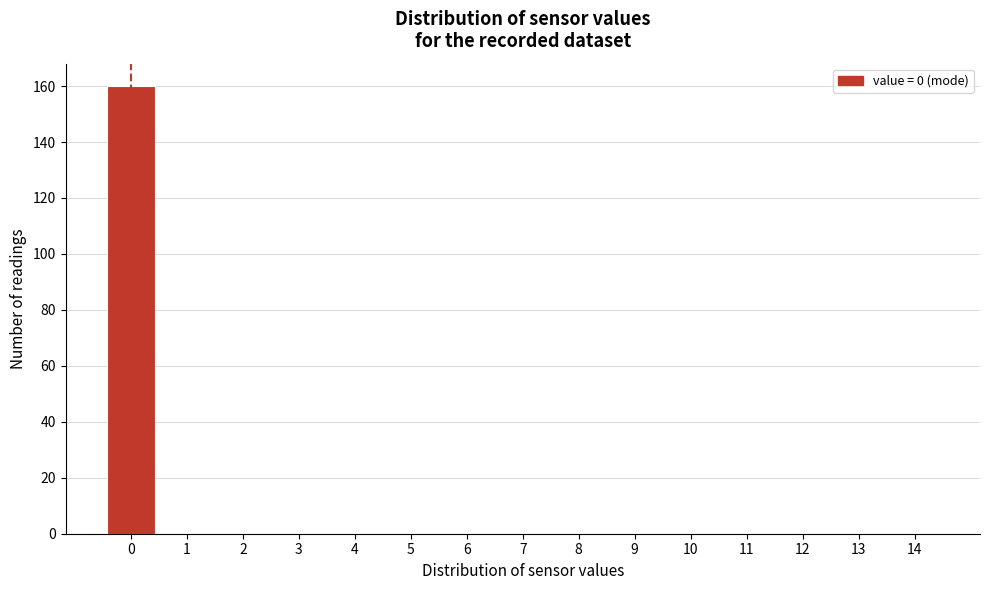

Reading left to right, transcribe all the data shown in this chart.

0=160	1=0	2=0	3=0	4=0	5=0	6=0	7=0	8=0	9=0	10=0	11=0	12=0	13=0	14=0